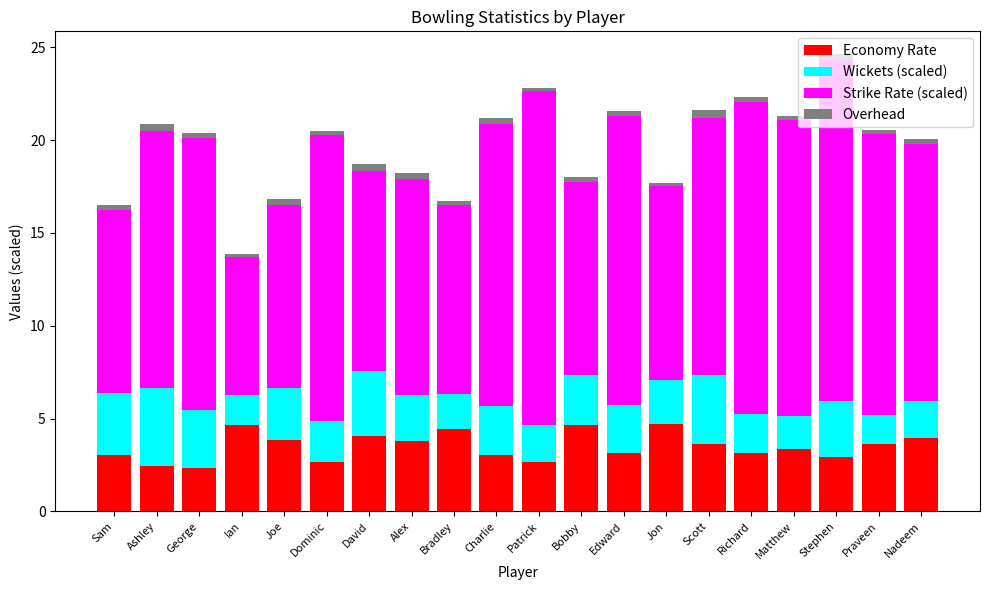

What is the minimum value for Economy Rate?

2.4